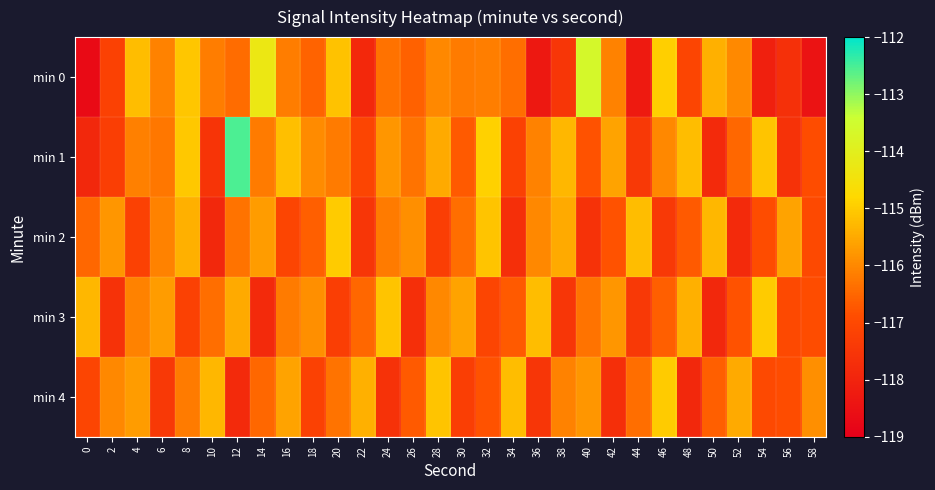

Reading left to right, transcribe all the data shown in this chart.

min 0: 0=-118.7	2=-117.2	4=-115.2	6=-116.1	8=-115.1	10=-116.2	12=-116.4	14=-114.3	16=-116.2	18=-116.6	20=-115.1	22=-117.9	24=-116.3	26=-116.6	28=-116.0	30=-116.2	32=-116.1	34=-116.4	36=-118.3	38=-117.5	40=-113.6	42=-116.1	44=-118.3	46=-114.9	48=-117.1	50=-115.4	52=-116.0	54=-118.1	56=-117.7	58=-118.5
min 1: 0=-117.9	2=-117.3	4=-116.1	6=-116.2	8=-115.0	10=-117.5	12=-112.5	14=-116.2	16=-115.2	18=-116.0	20=-116.2	22=-117.1	24=-115.8	26=-116.3	28=-115.5	30=-116.7	32=-114.9	34=-117.2	36=-116.1	38=-115.3	40=-116.8	42=-115.6	44=-117.4	46=-116.0	48=-115.2	50=-117.8	52=-116.5	54=-115.1	56=-117.6	58=-116.9
min 2: 0=-116.5	2=-115.8	4=-117.2	6=-116.1	8=-115.4	10=-117.9	12=-116.3	14=-115.7	16=-117.1	18=-116.6	20=-115.0	22=-117.5	24=-116.2	26=-115.9	28=-117.3	30=-116.4	32=-115.1	34=-117.7	36=-116.0	38=-115.5	40=-117.6	42=-116.8	44=-115.2	46=-117.4	48=-116.7	50=-115.3	52=-117.8	54=-116.9	56=-115.6	58=-117.0
min 3: 0=-115.3	2=-117.6	4=-116.1	6=-115.7	8=-117.2	10=-116.4	12=-115.5	14=-117.8	16=-116.2	18=-115.9	20=-117.3	22=-116.5	24=-115.1	26=-117.7	28=-116.0	30=-115.6	32=-117.1	34=-116.7	36=-115.2	38=-117.5	40=-116.3	42=-115.8	44=-117.4	46=-116.6	48=-115.4	50=-117.9	52=-116.8	54=-115.0	56=-117.0	58=-116.9
min 4: 0=-117.1	2=-116.0	4=-115.7	6=-117.4	8=-116.2	10=-115.3	12=-117.8	14=-116.5	16=-115.6	18=-117.2	20=-116.3	22=-115.4	24=-117.6	26=-116.7	28=-115.1	30=-117.3	32=-116.8	34=-115.2	36=-117.5	38=-116.1	40=-115.8	42=-117.7	44=-116.4	46=-115.0	48=-117.9	50=-116.6	52=-115.5	54=-117.0	56=-116.9	58=-115.9